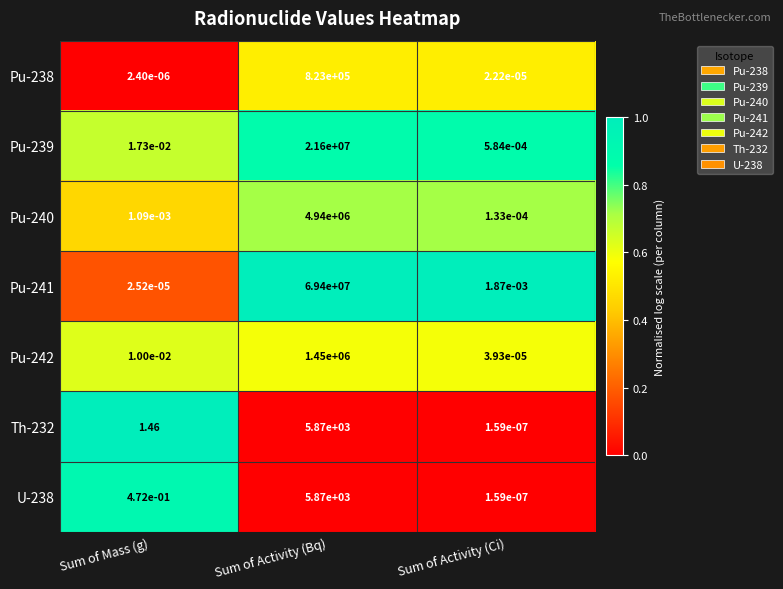

Which category has the lowest value in the Th-232 series?

Sum of Activity (Ci)